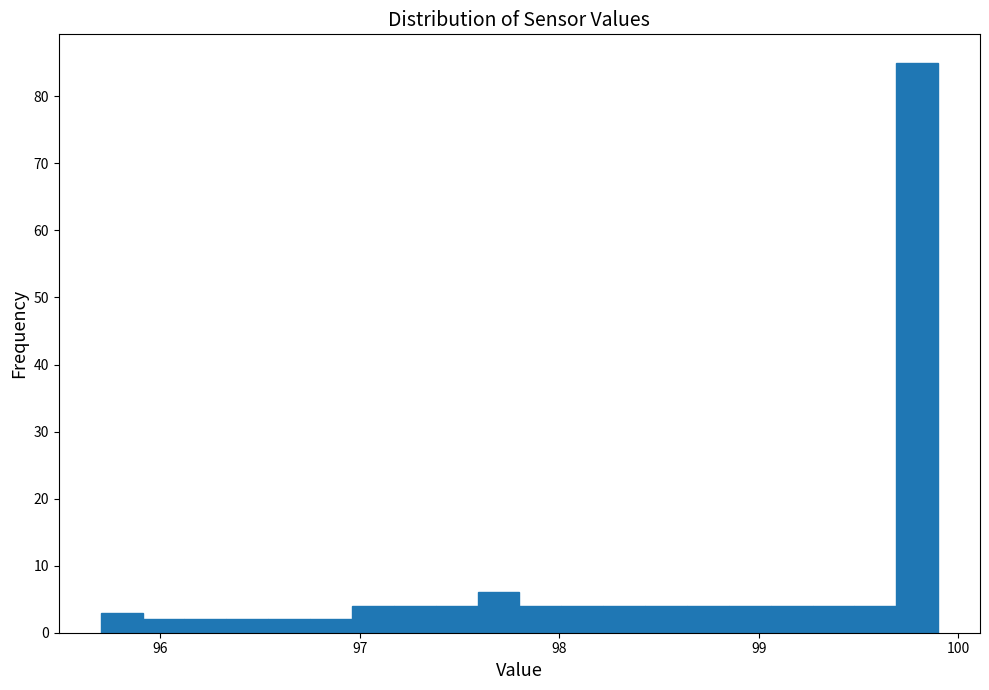

Around what value on the x-axis is the tallest bar? Give the approximate position of its centre, as read against the axis.

99.8